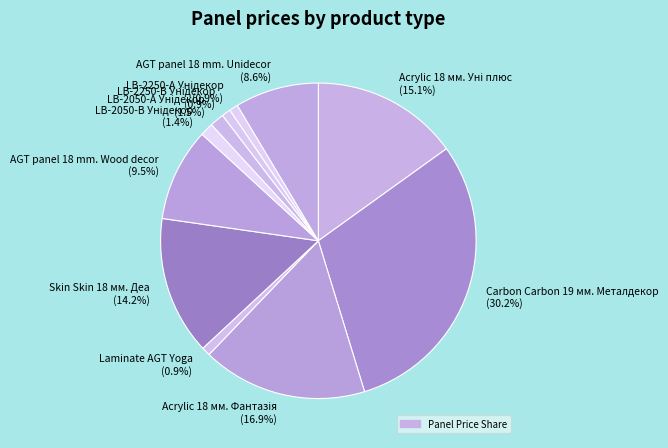

Count the number of slices in the pie.

11